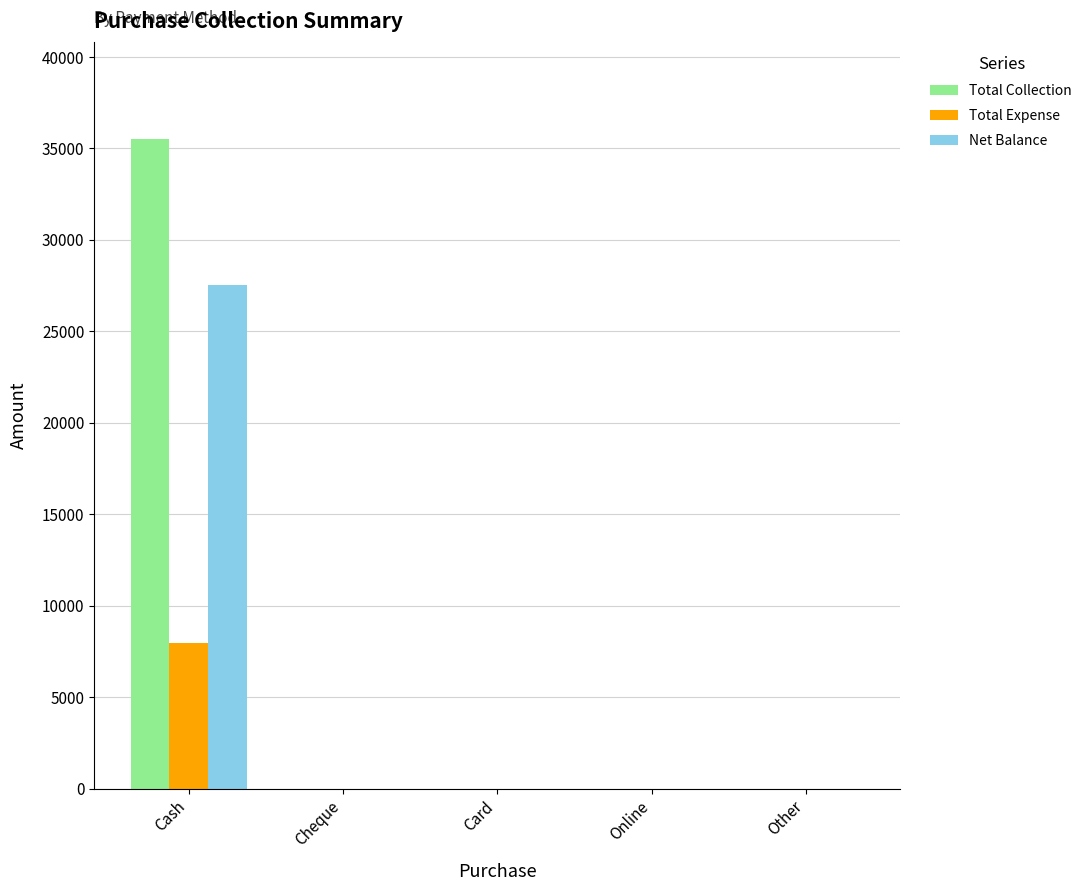

At which category does the chart reach its peak across all series?

Cash